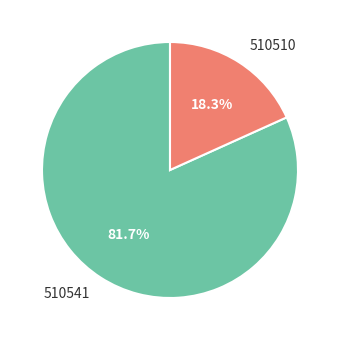

How many segments does this pie chart have?

2